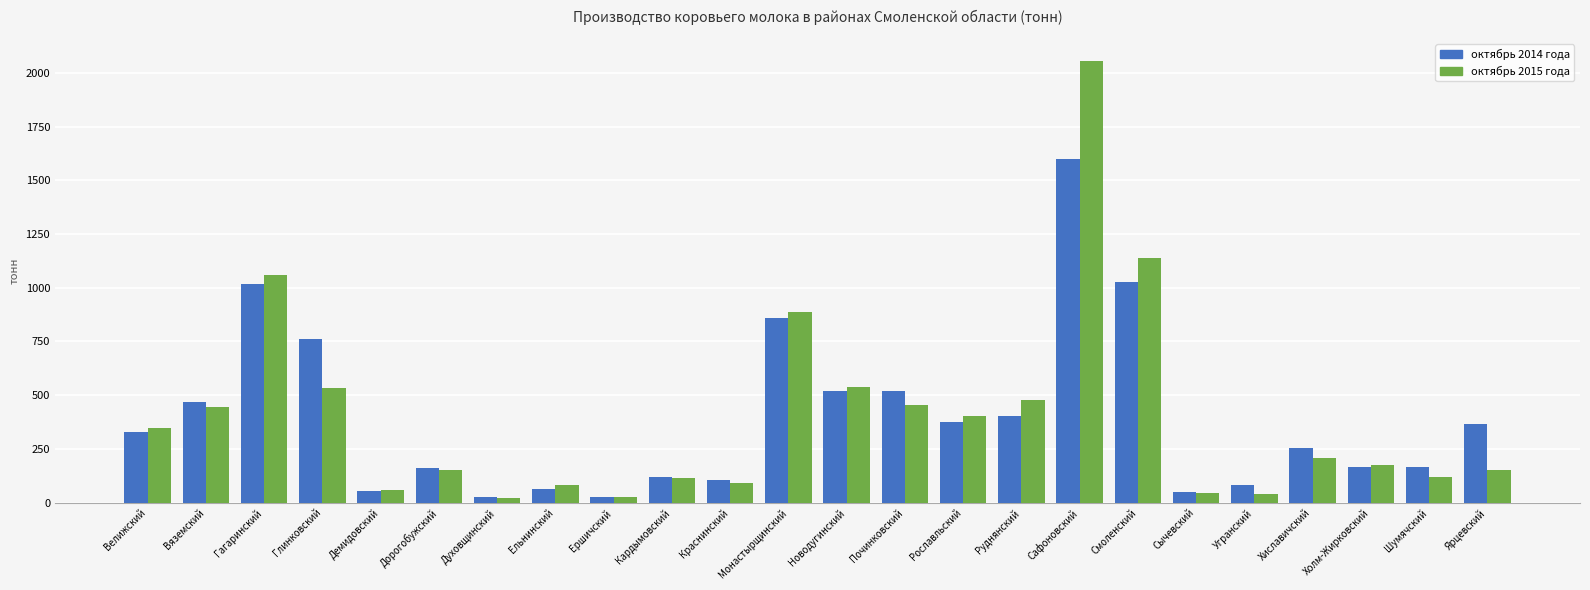

At which label does октябрь 2015 года first exceed 206?

Велижский